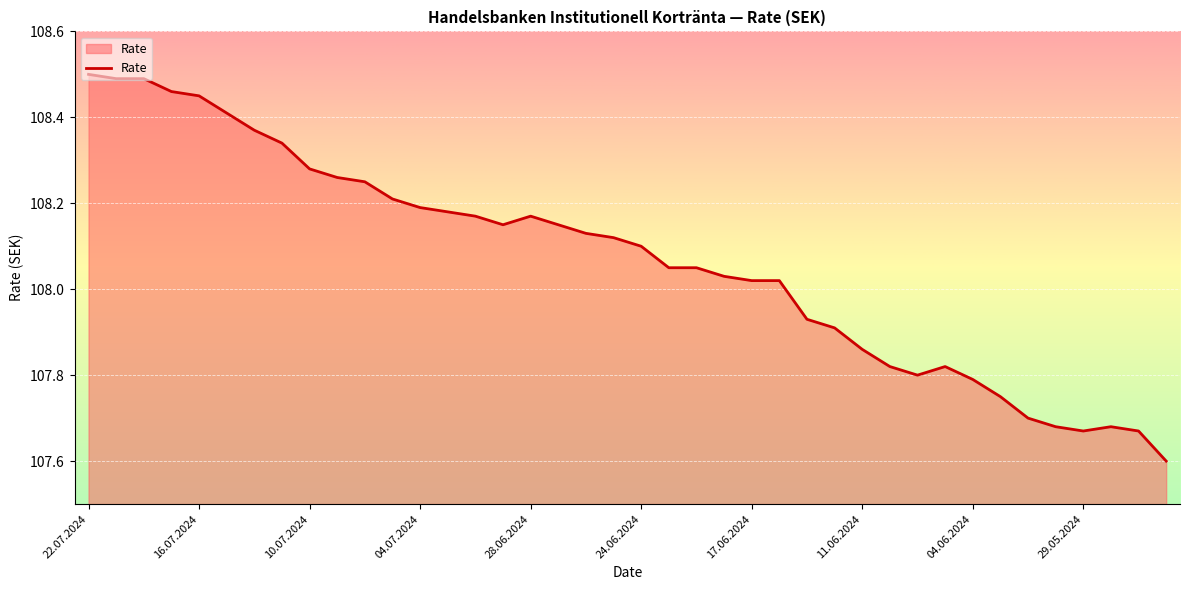

What is the difference between the maximum and minimum values?

0.9